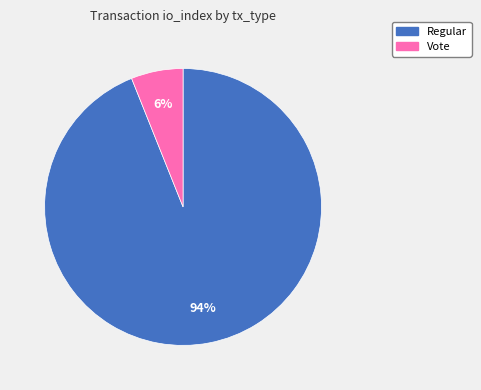

What percentage is the Vote slice, to the nearest percent?

6%